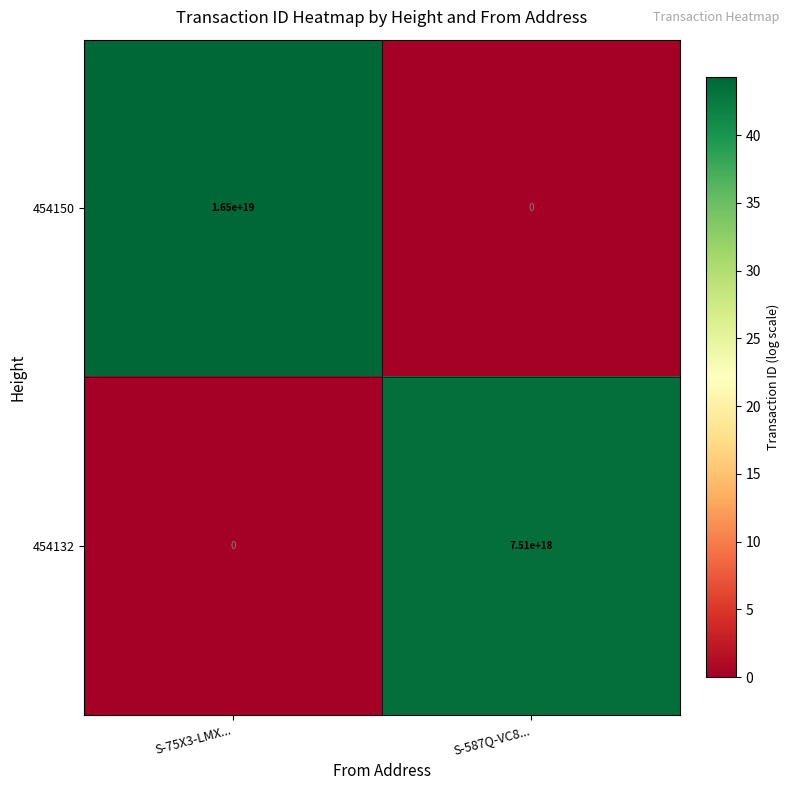

Rank the series by their average value, from highest to lowest.

454150, 454132